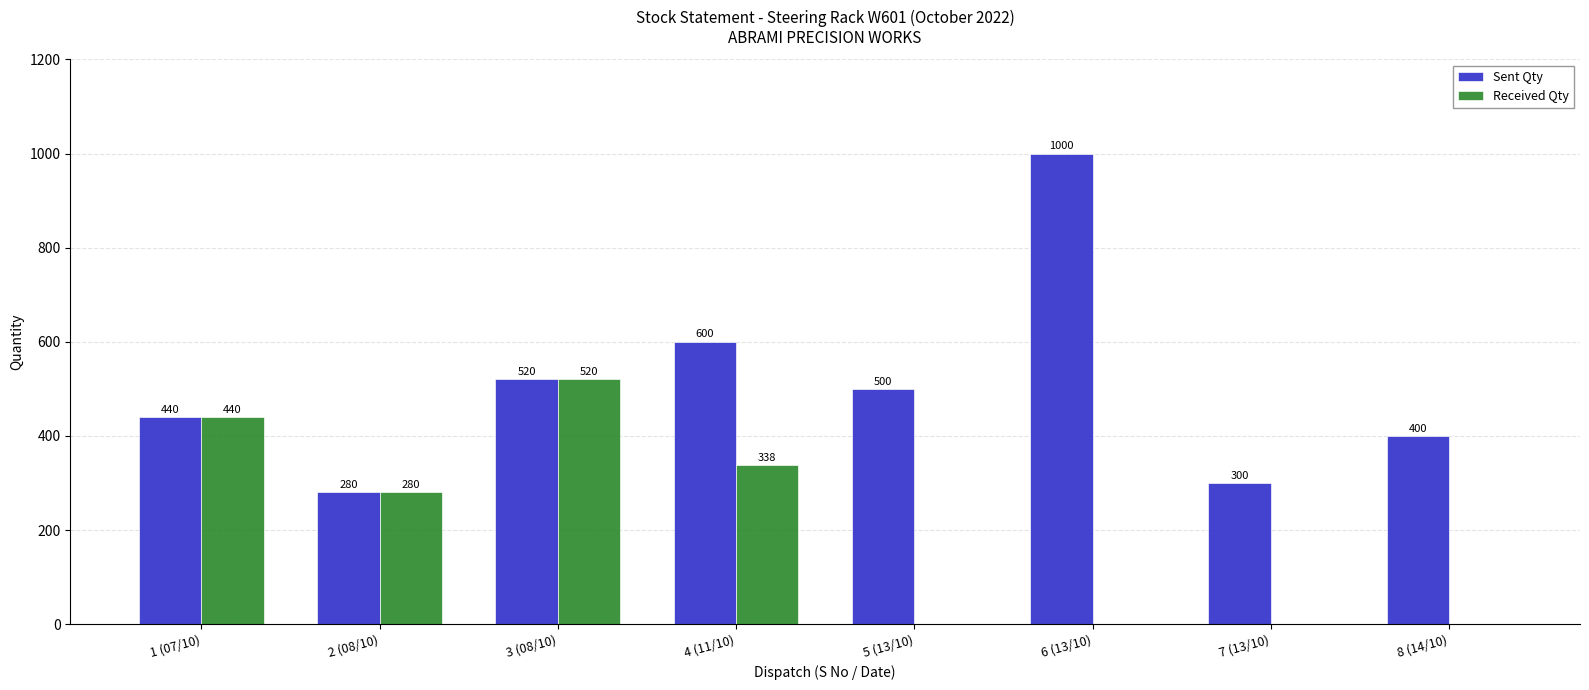

What is the spread (max minus min) of values at 8 (14/10)?

400